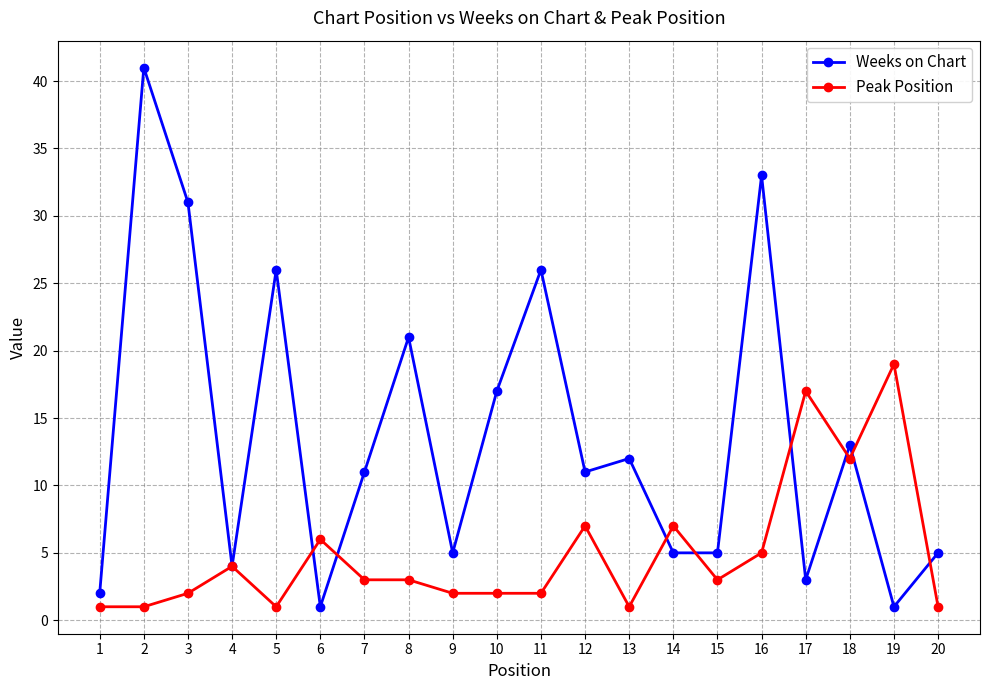

Is it true that Weeks on Chart equals 7 at 20?

False